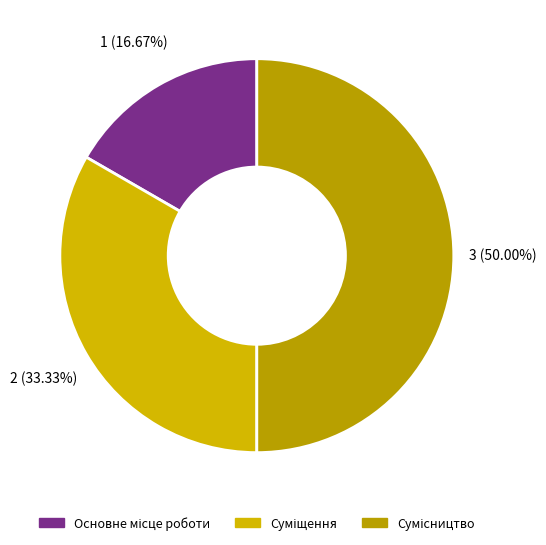

How many slices are in this pie chart?

3